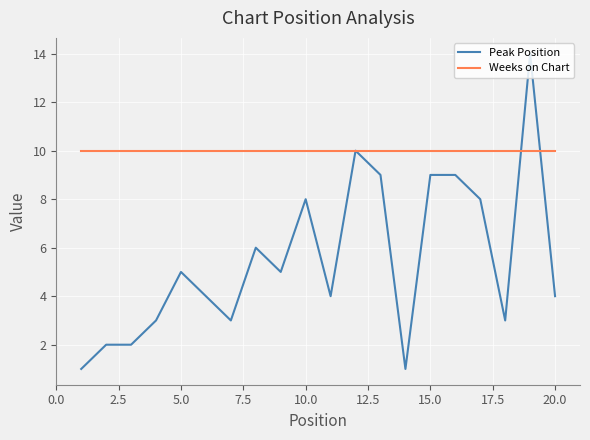

Which series has the largest total across all categories?

Weeks on Chart